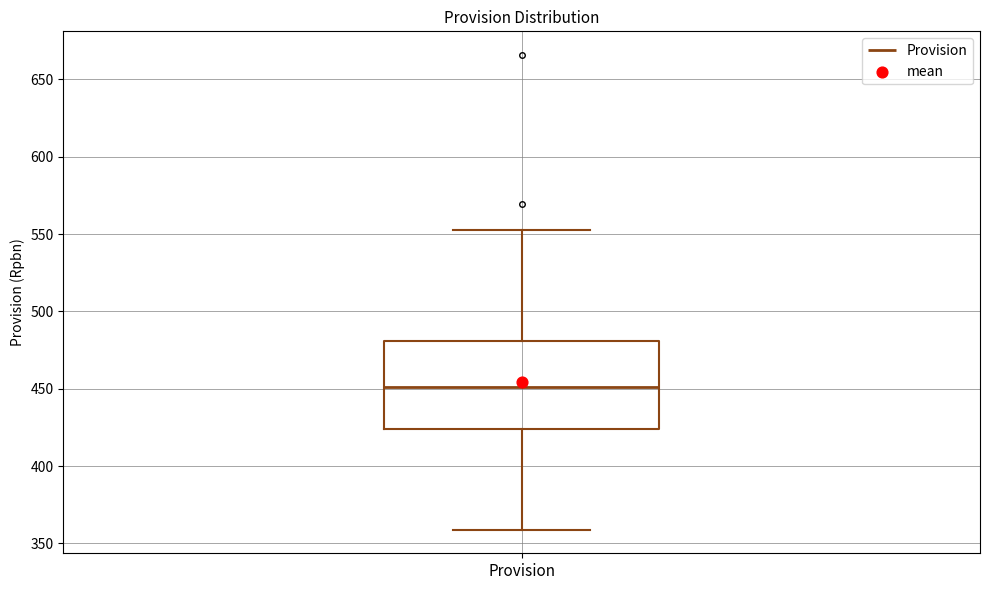

Transcribe this box plot: give where the median line is, the range the box spans, and where the two whiskers end, as read against the y-axis. The values are not printed on the chart, so give them approximately, as read against the axis.

median 450, box 425 to 480, whiskers 360 to 555